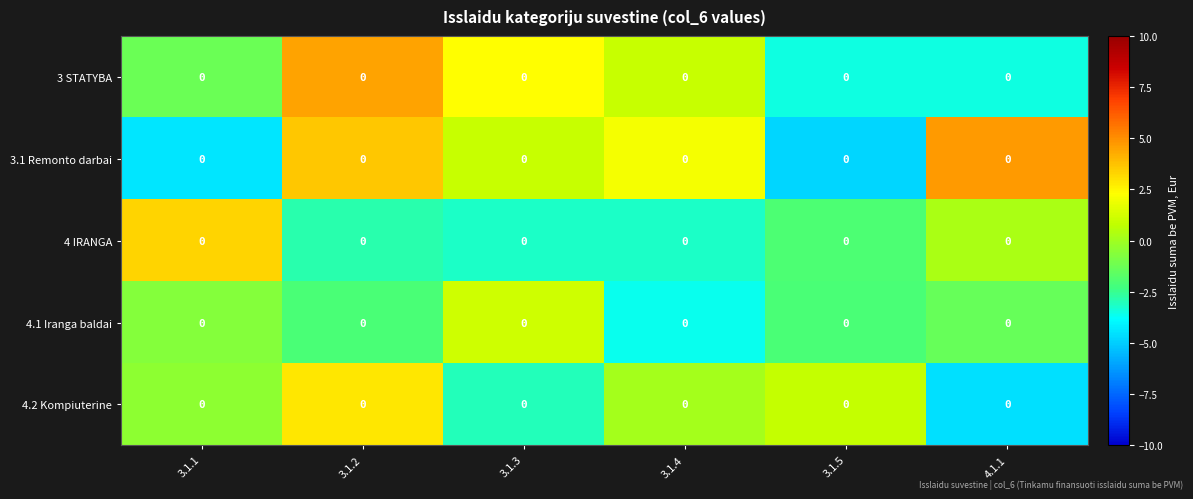

Which series has the largest total across all categories?

3.1 Remonto darbai